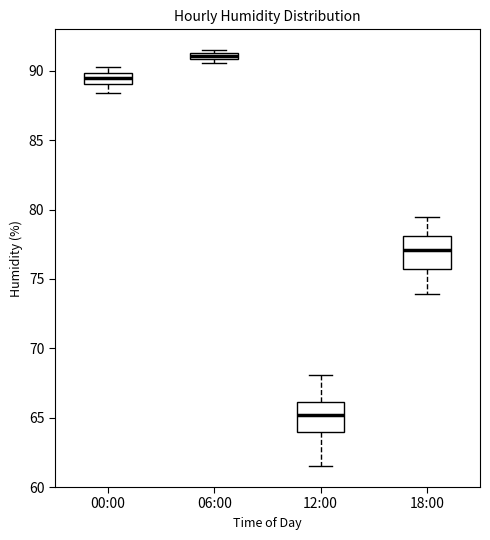

Which box has the highest median line?

06:00